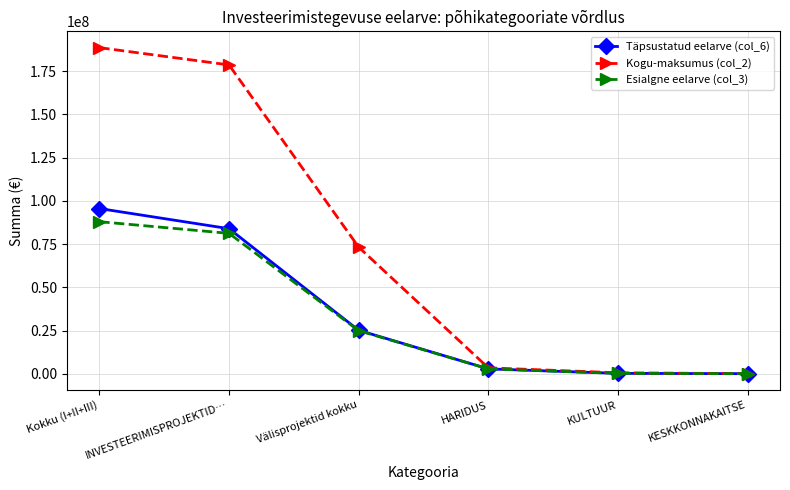

Where does the Täpsustatud eelarve (col_6) series first go above 25153085?

Kokku (I+II+III)